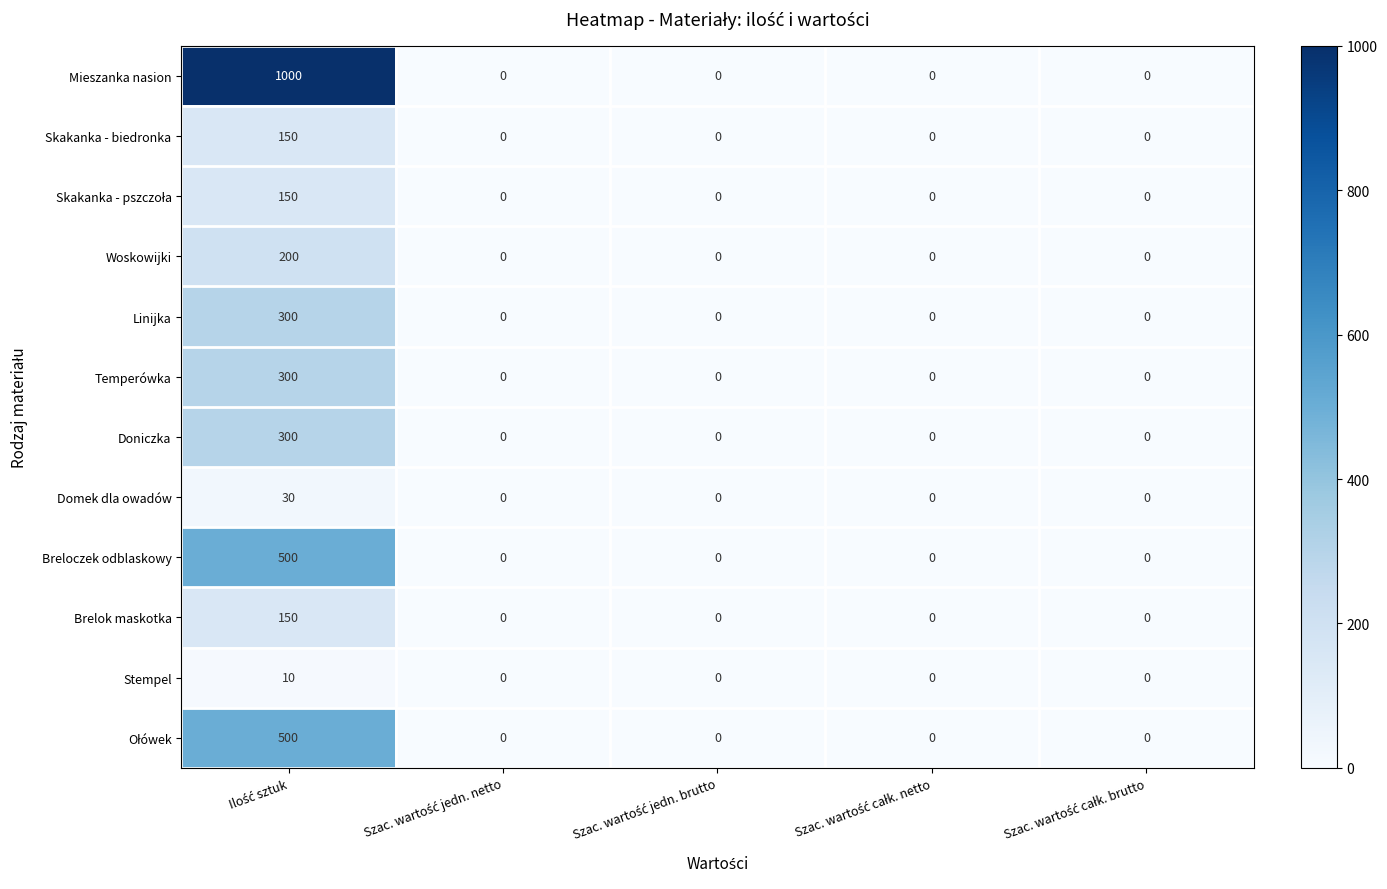

Which series has the largest total across all categories?

Mieszanka nasion